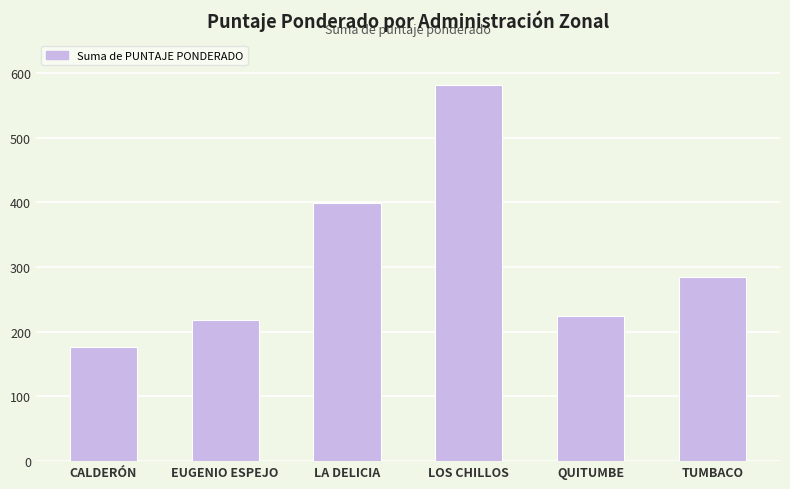

What is the change in value from LA DELICIA to TUMBACO?

-113.8